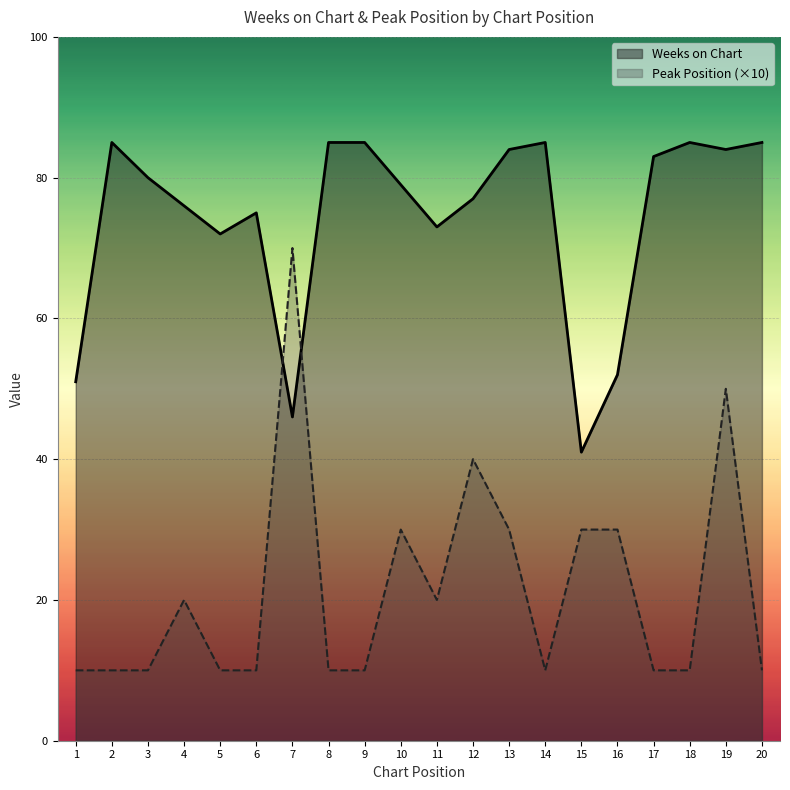

What is the value of the Peak Position point at the 14th from the left?

10